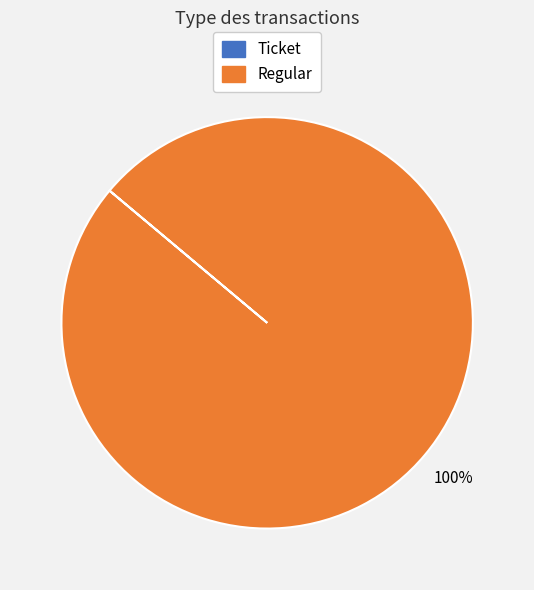

To the nearest percent, what is the difference between the largest and smallest slice percentages?

100%